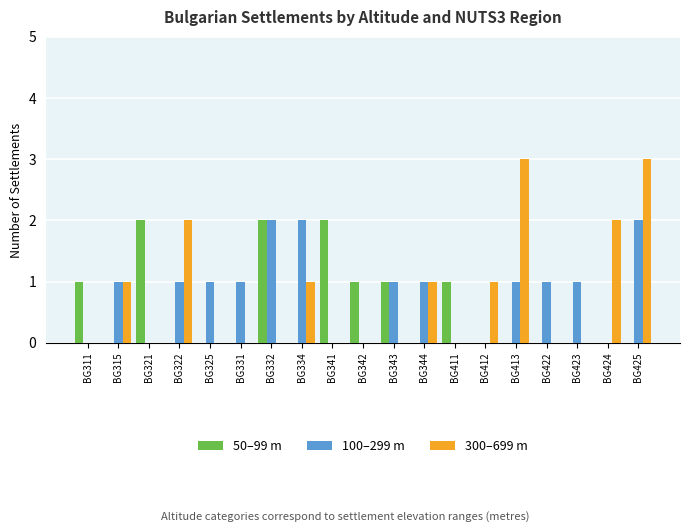

What is the difference between the 100–299 m values at BG343 and BG321?

1